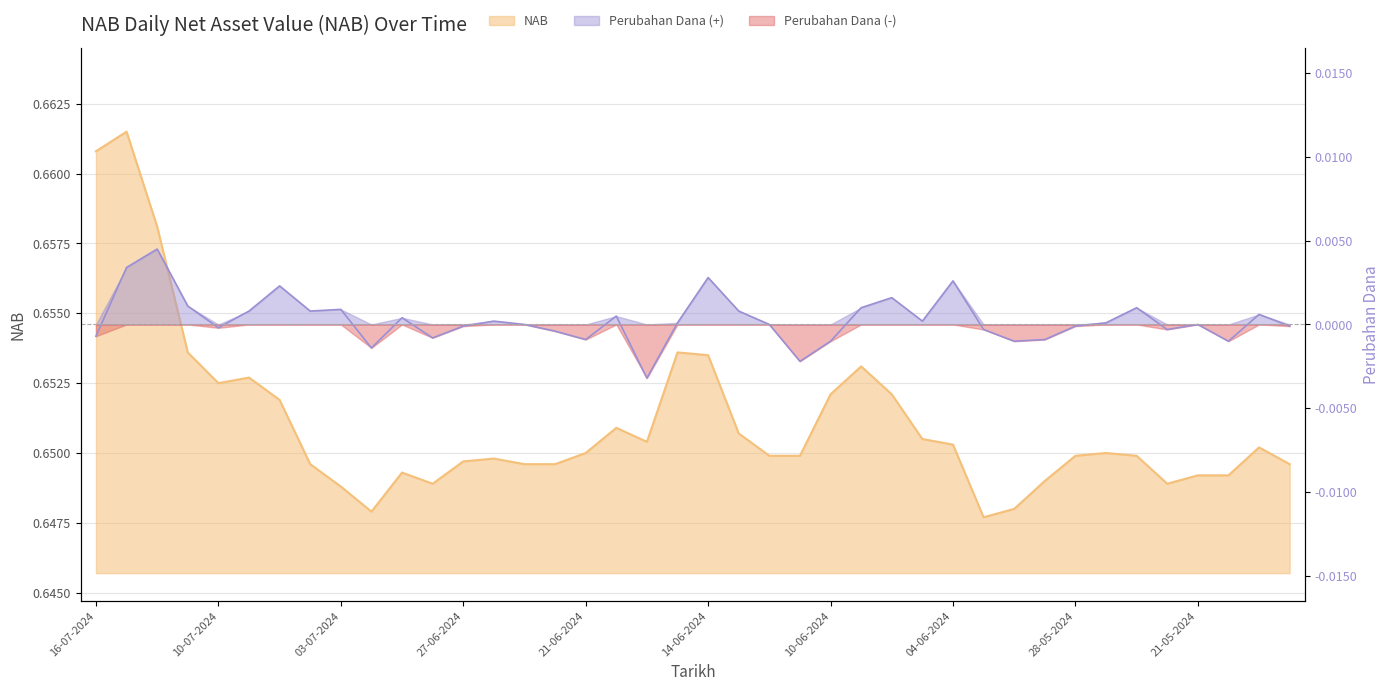

List the labels in order of Perubahan Dana value, smallest first.

19-06-2024, 11-06-2024, 02-07-2024, 10-06-2024, 30-05-2024, 20-05-2024, 21-06-2024, 29-05-2024, 28-06-2024, 16-07-2024, 24-06-2024, 31-05-2024, 23-05-2024, 10-07-2024, 27-06-2024, 28-05-2024, 16-05-2024, 25-06-2024, 12-06-2024, 21-05-2024, 18-06-2024, 27-05-2024, 26-06-2024, 05-06-2024, 01-07-2024, 20-06-2024, 17-05-2024, 09-07-2024, 04-07-2024, 13-06-2024, 03-07-2024, 07-06-2024, 24-05-2024, 11-07-2024, 06-06-2024, 05-07-2024, 04-06-2024, 14-06-2024, 15-07-2024, 12-07-2024